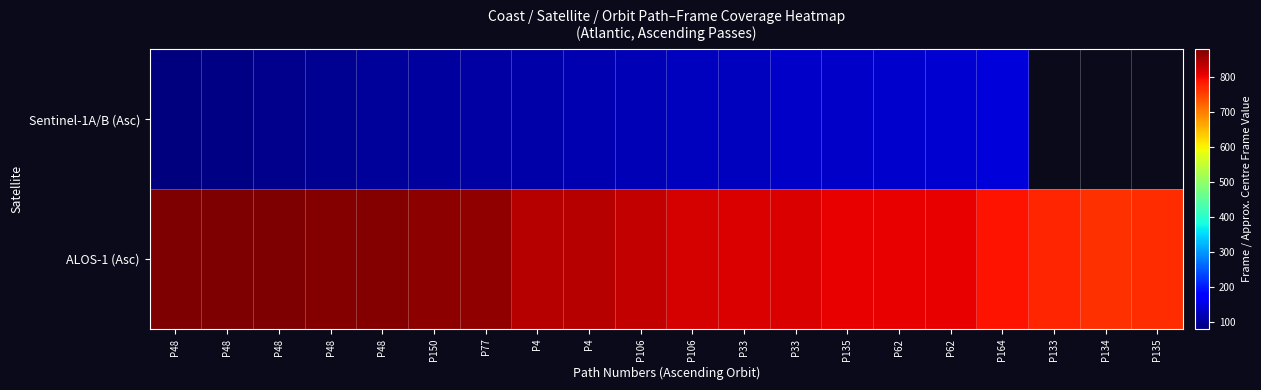

What is the difference between the highest and lowest values at P33?

690.0